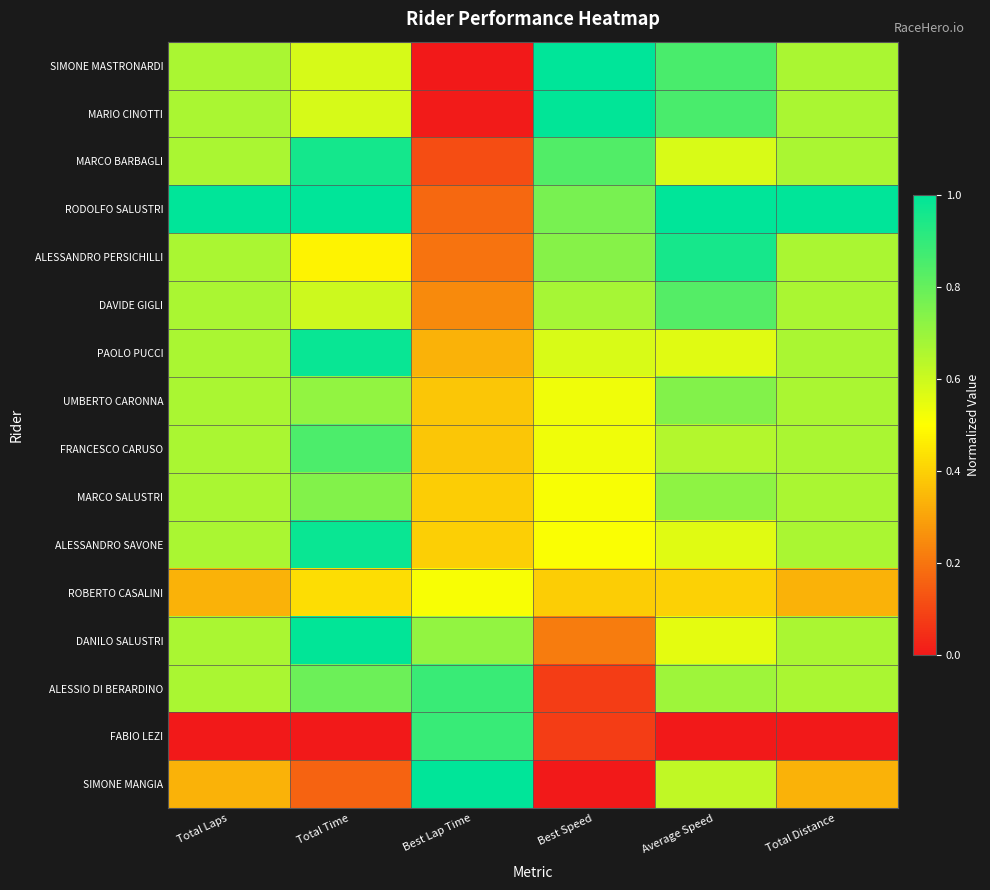

At which category does the chart reach its peak across all series?

Best Speed